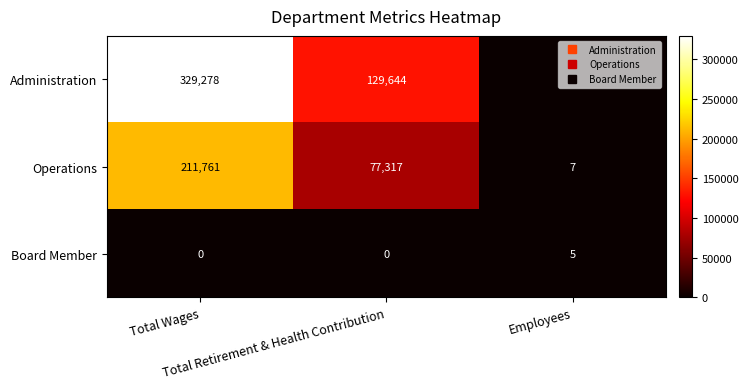

What is the greatest value displayed?

329278